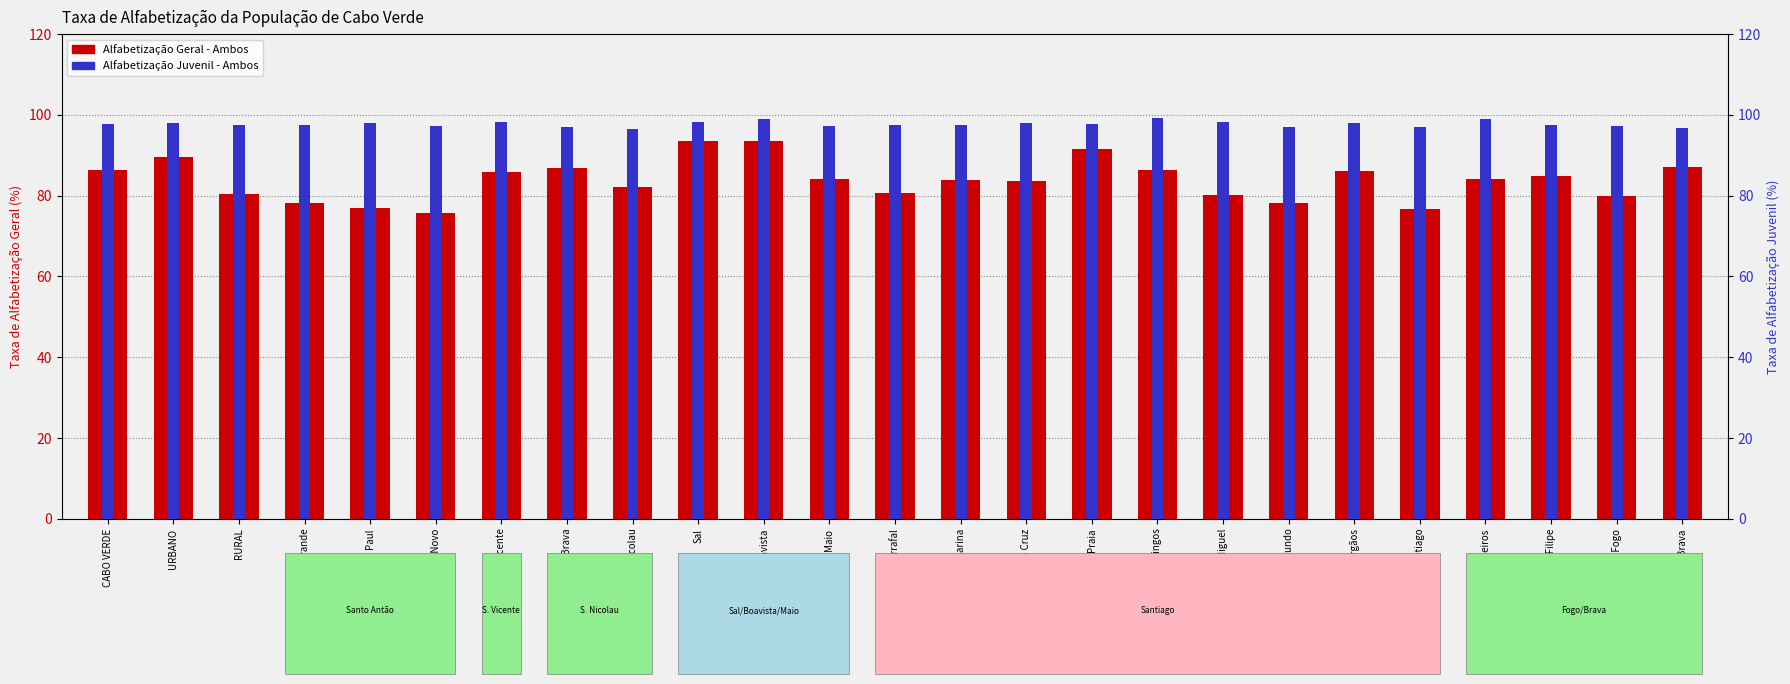

Is it true that Alfabetização Geral - Ambos equals 86.8 at Ribeira Brava?

True